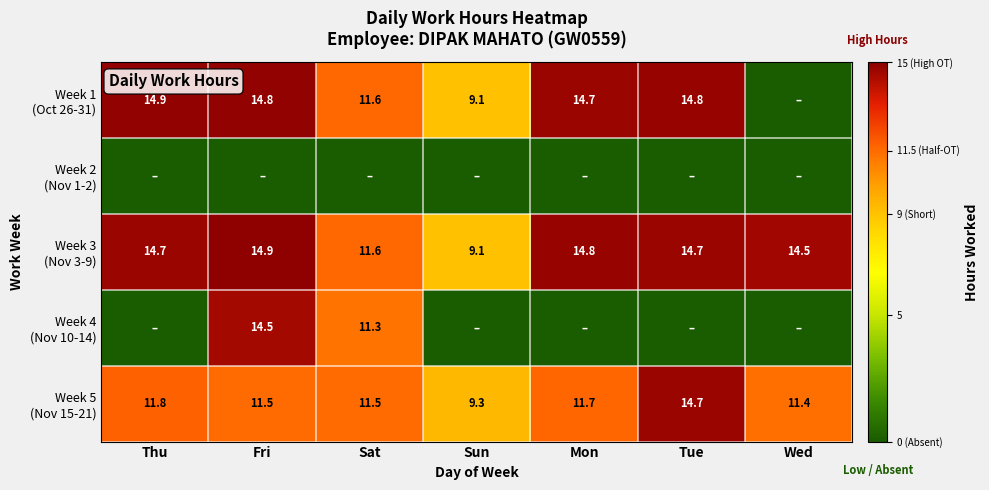

Rank the series at Thu from lowest to highest value.

Week 2 (Nov 1-2), Week 4 (Nov 10-14), Week 5 (Nov 15-21), Week 3 (Nov 3-9), Week 1 (Oct 26-31)